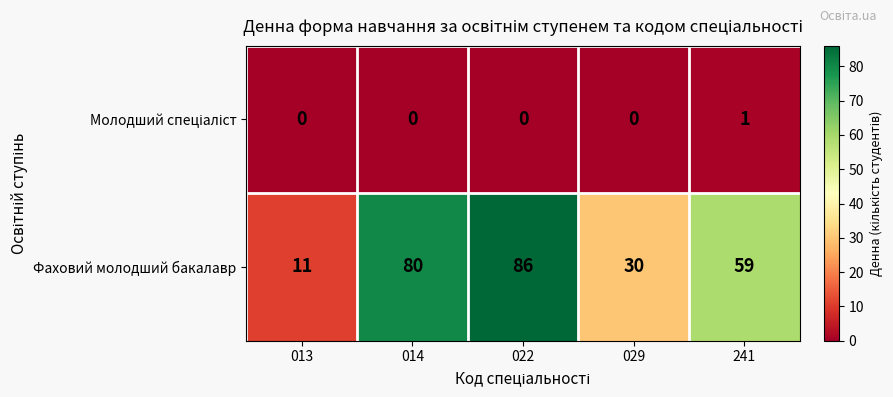

How many series are shown in this chart?

2